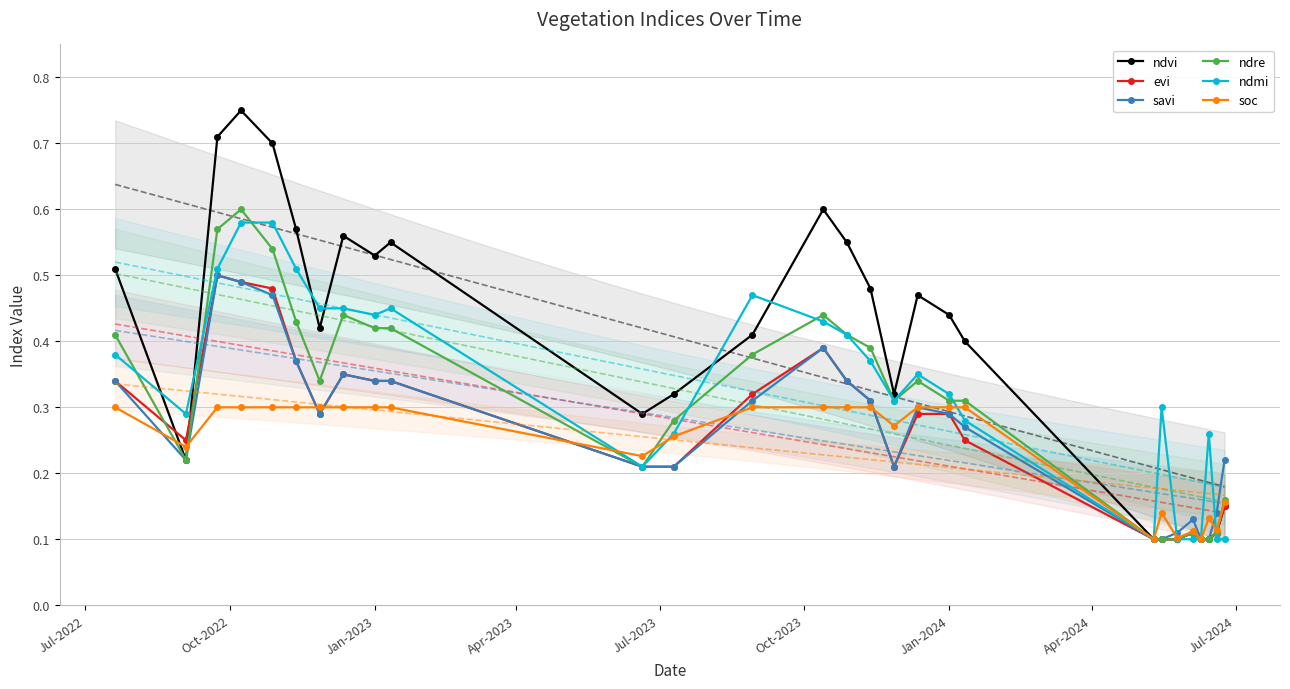

What is the value of the savi point at the 8th from the left?

0.3